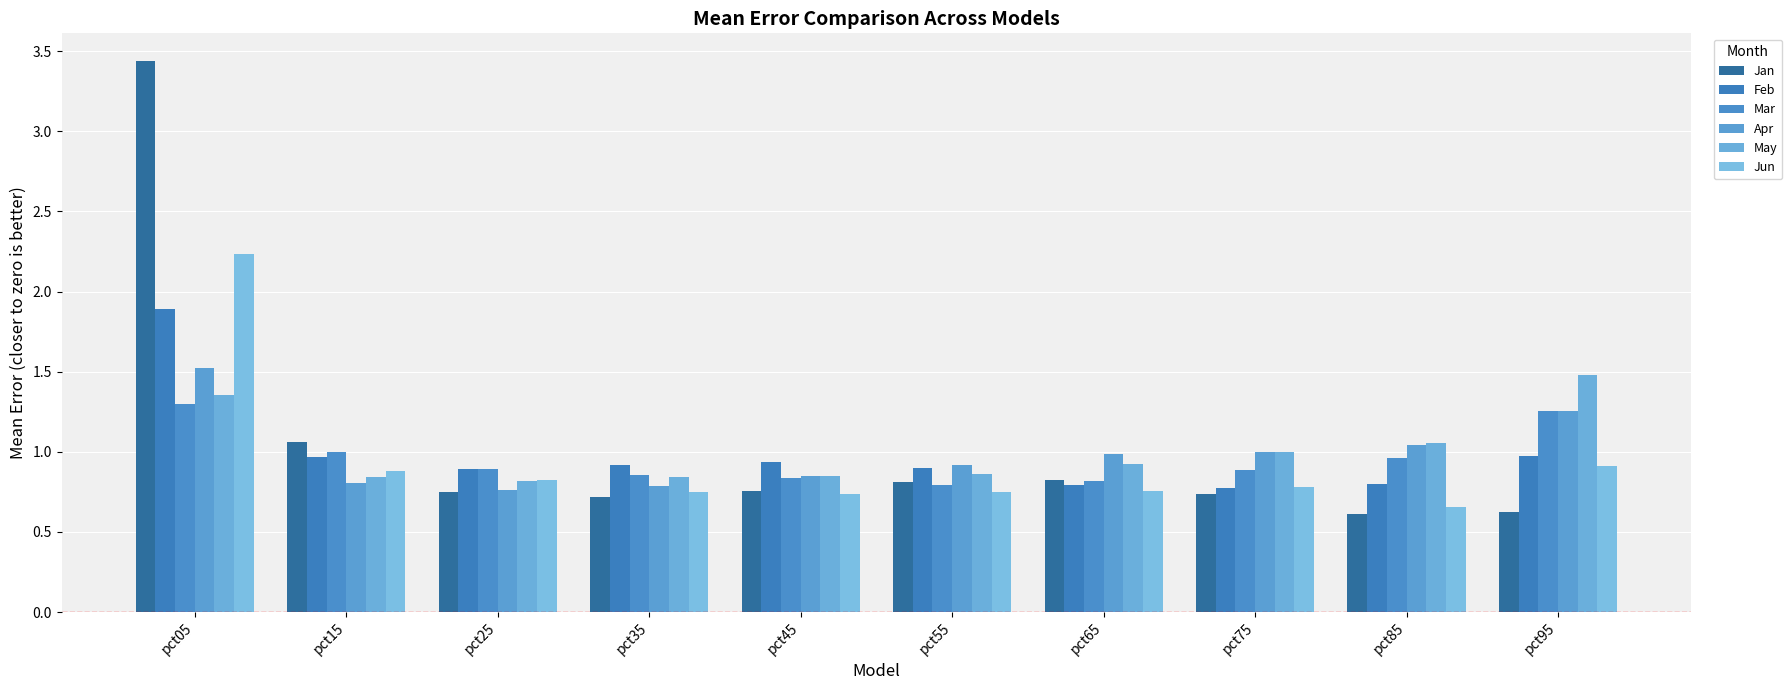

What is the difference between the Jan values at pct55 and pct95?

0.2